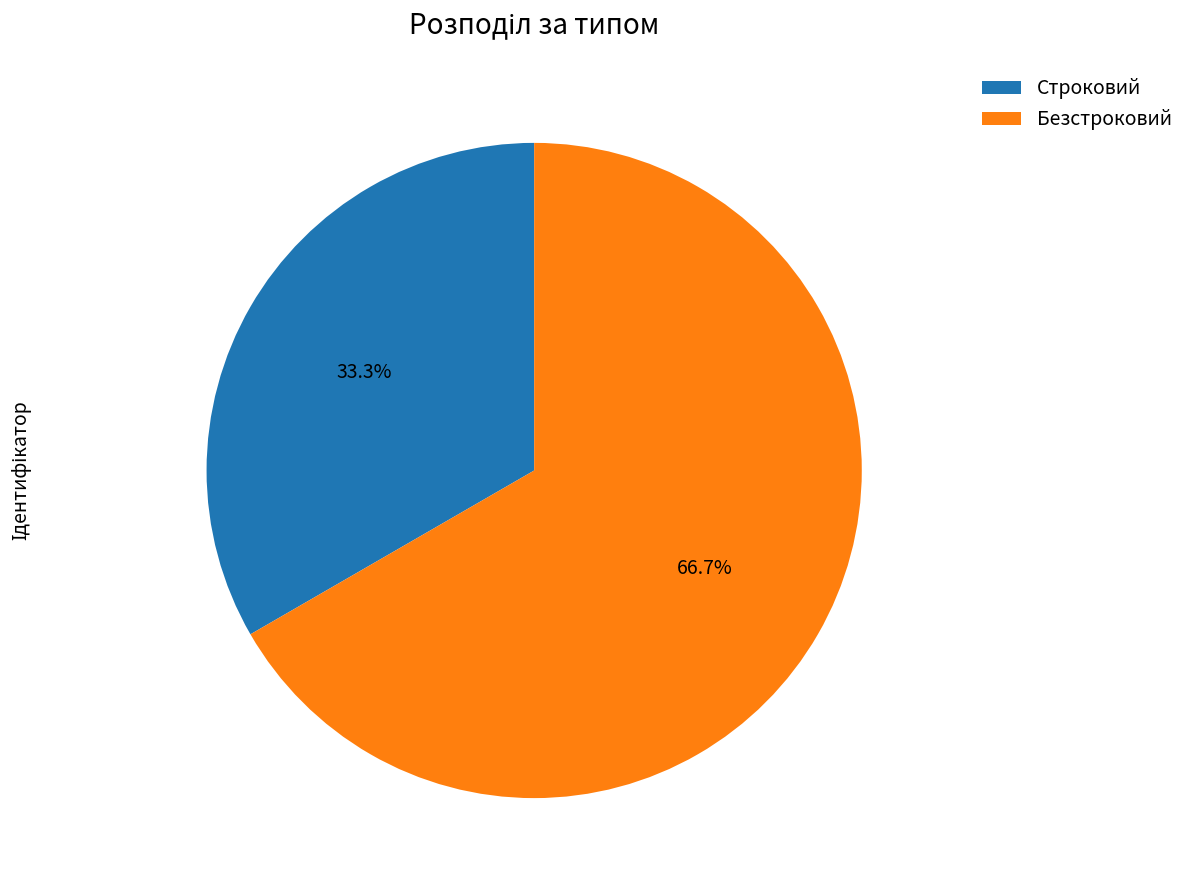

To the nearest percent, what is the difference between the Строковий and Безстроковий slice percentages?

33%